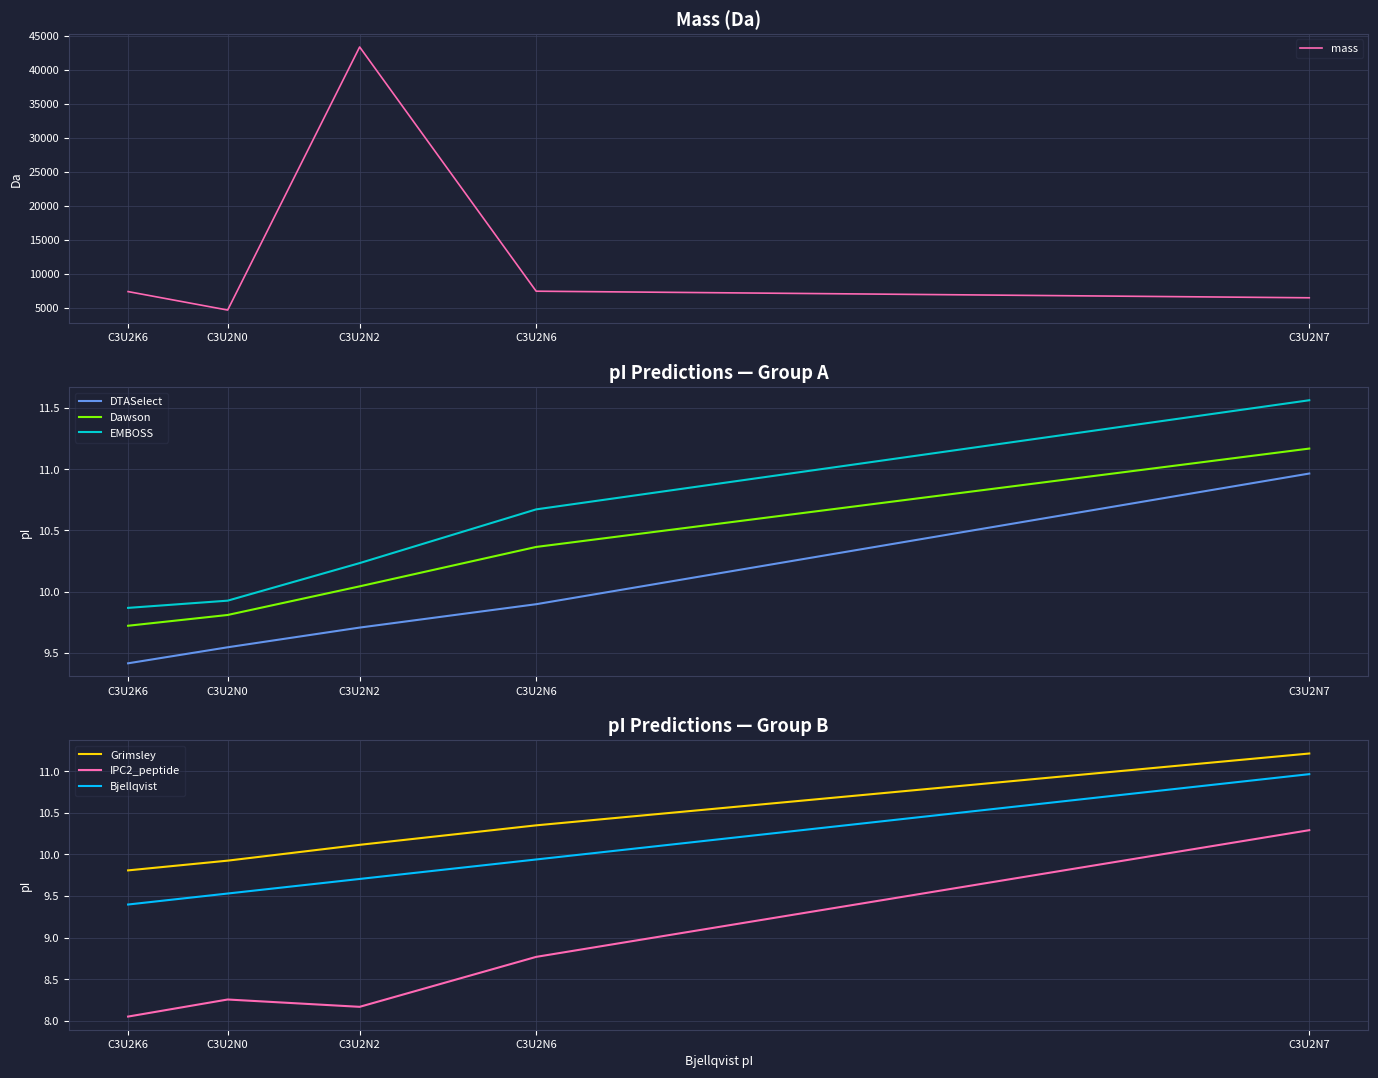

How many data points does each series have?

5